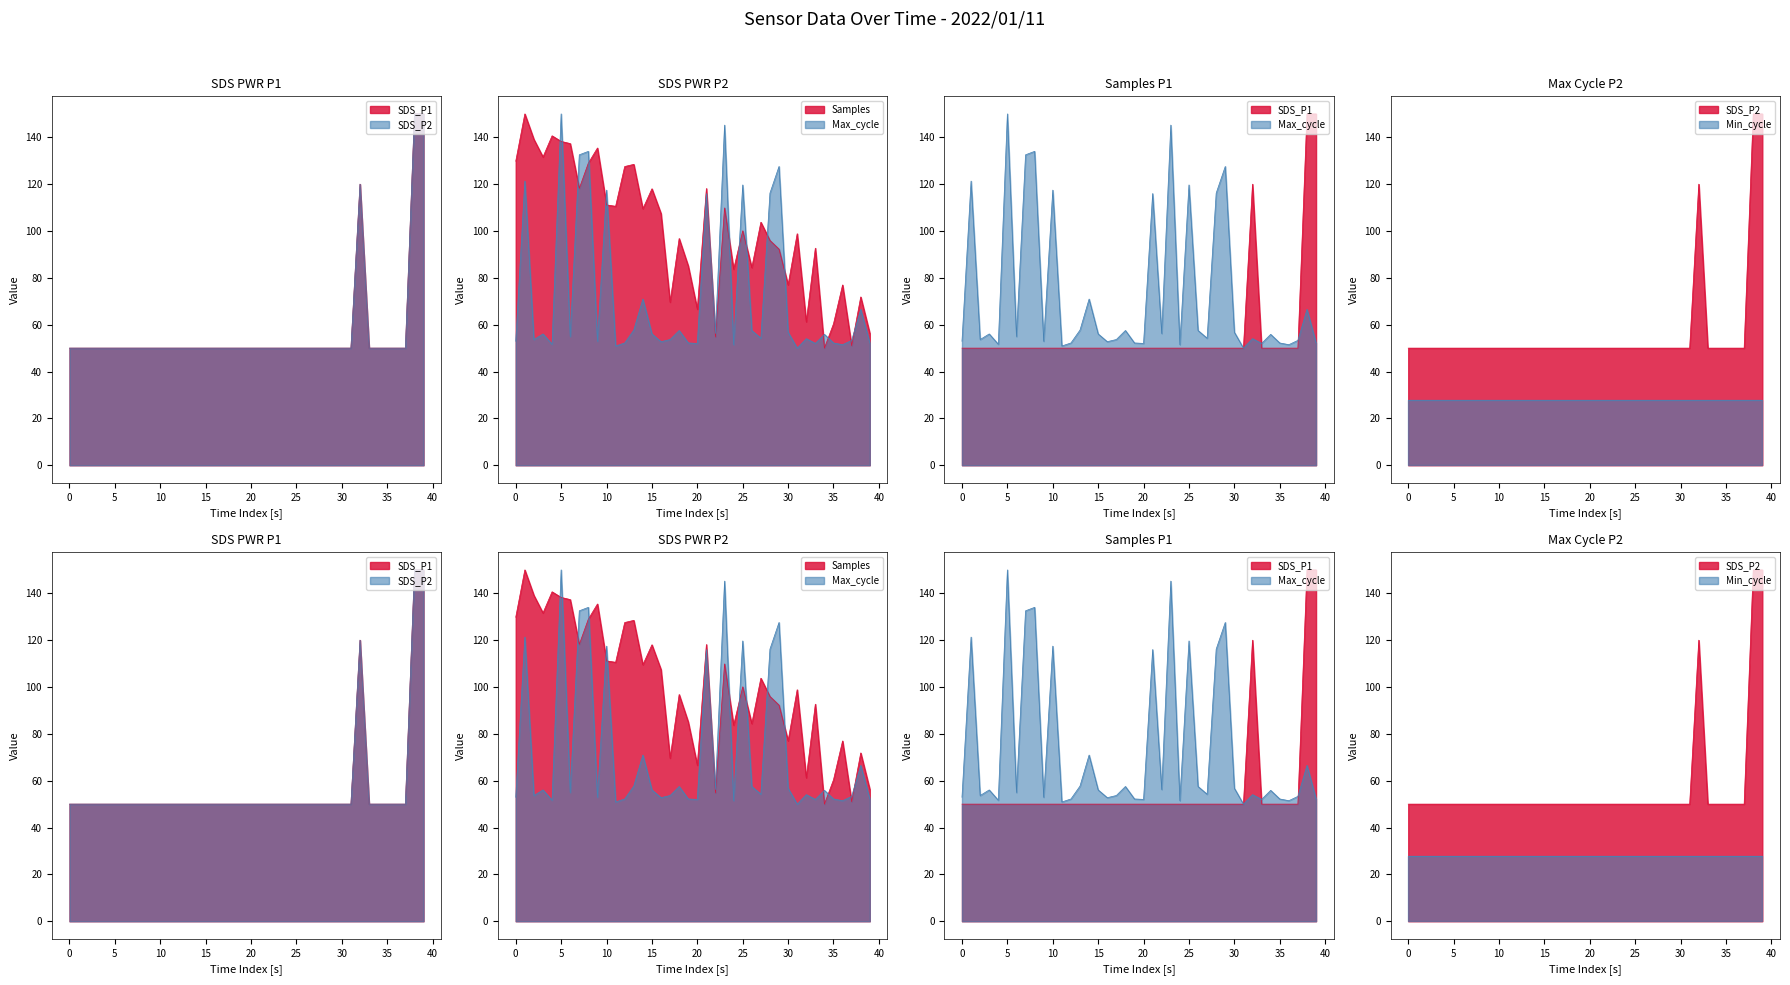

Between 18 and 36, which series saw the biggest shift?

Samples